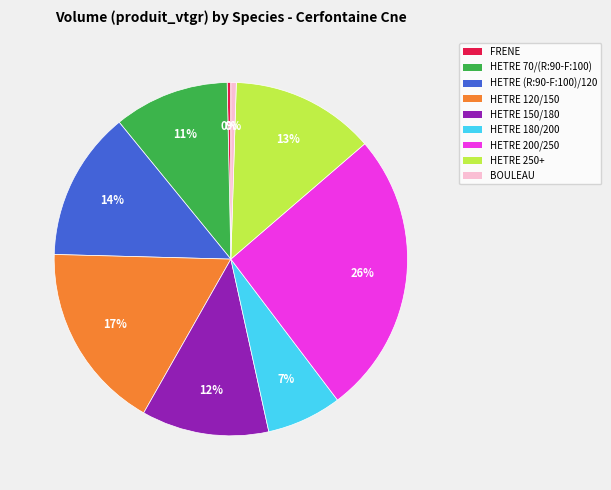

Does any single category account for the majority?

No